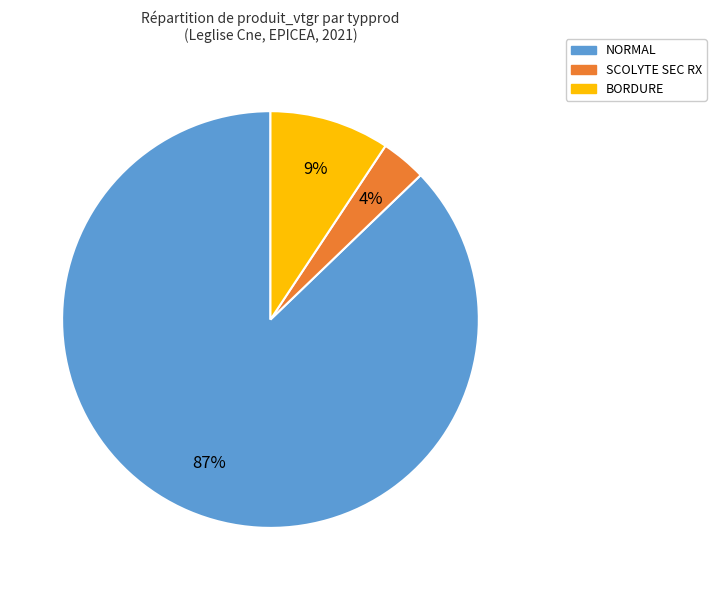

How many slices are in this pie chart?

3